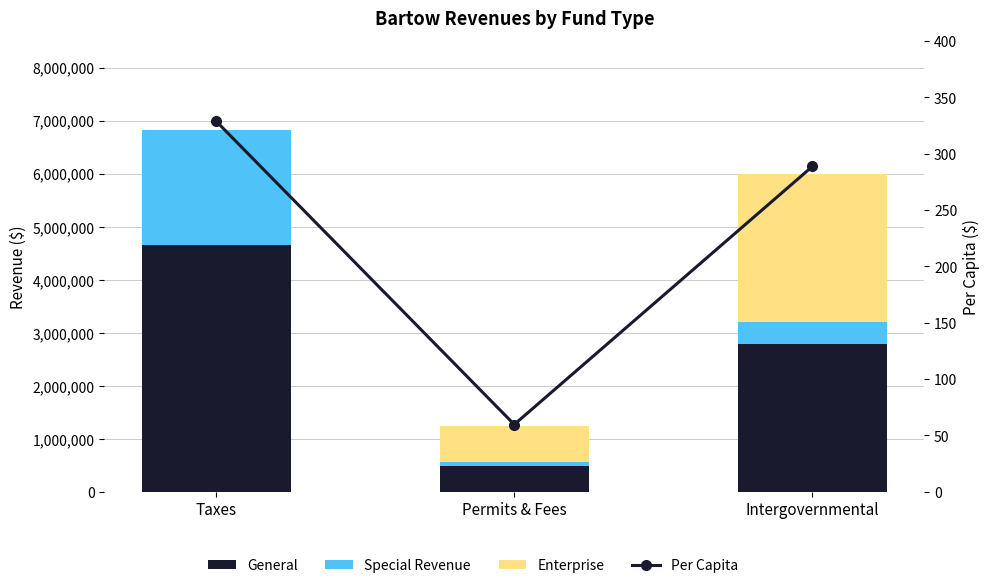

Reading right to left, list all the values displayed in this chart.

General: 2795988.0	478173.0	4662406.0
Special Revenue: 402298.0	90197.0	2164382.0
Enterprise: 2795434.0	671784.0	0.0
Per Capita: 288.8	59.8	328.9